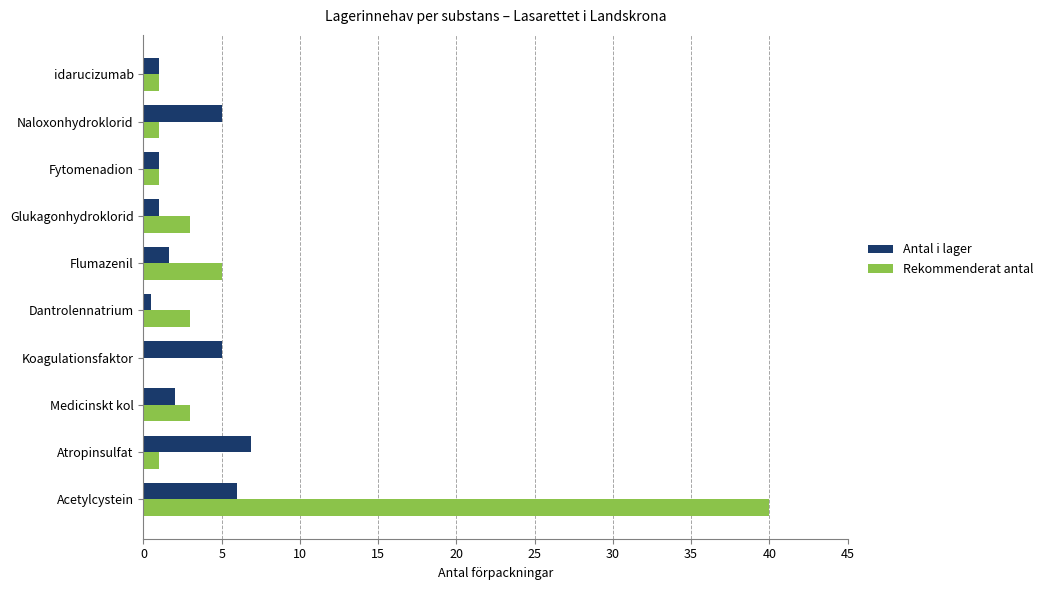

How many series are shown in this chart?

2